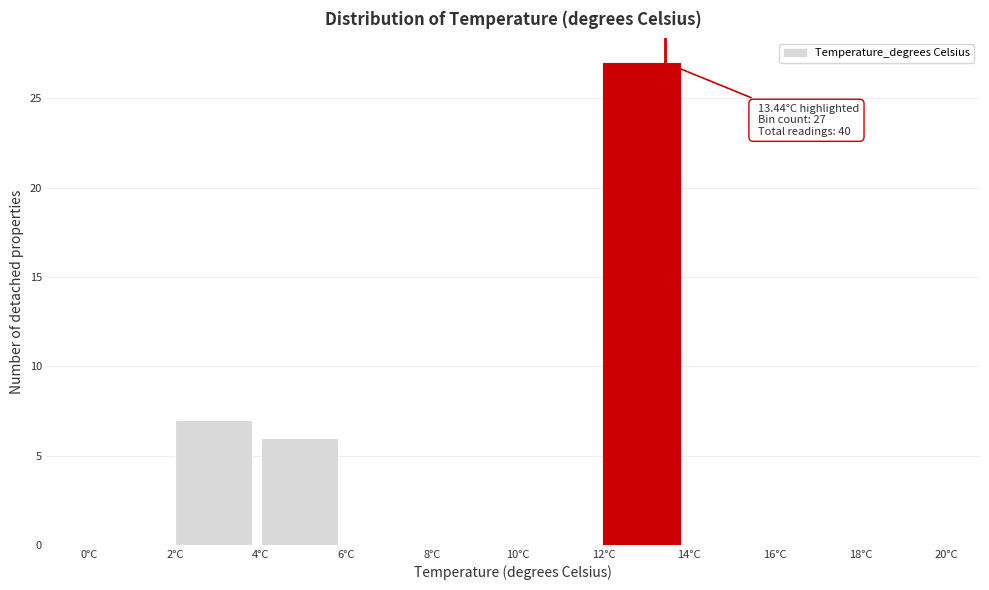

Over which range of the x-axis is the bar tallest?

12 to 14